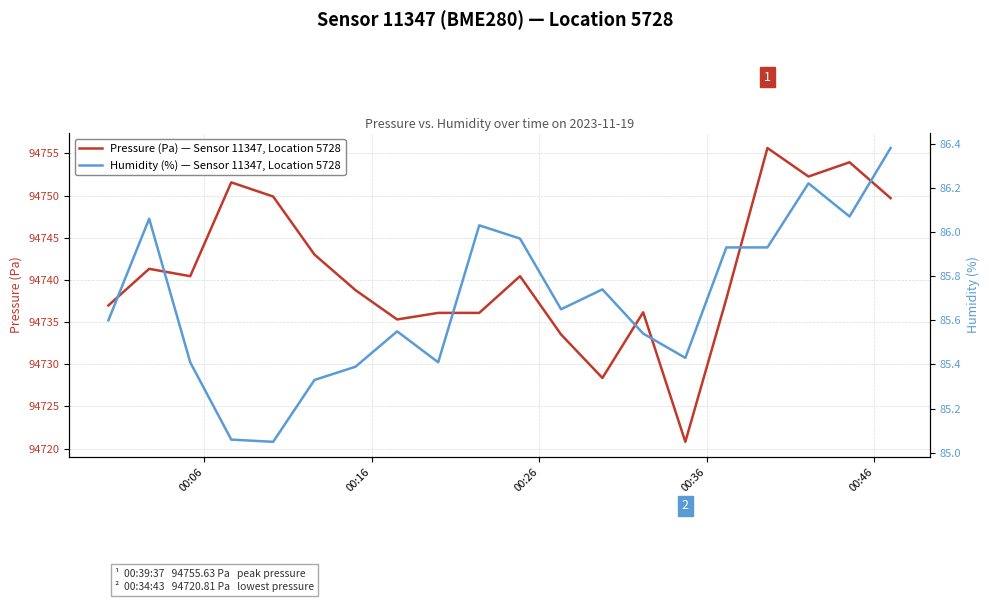

What is the average value of the Pressure (Pa) — Sensor 11347, Location 5728 series?

94740.9